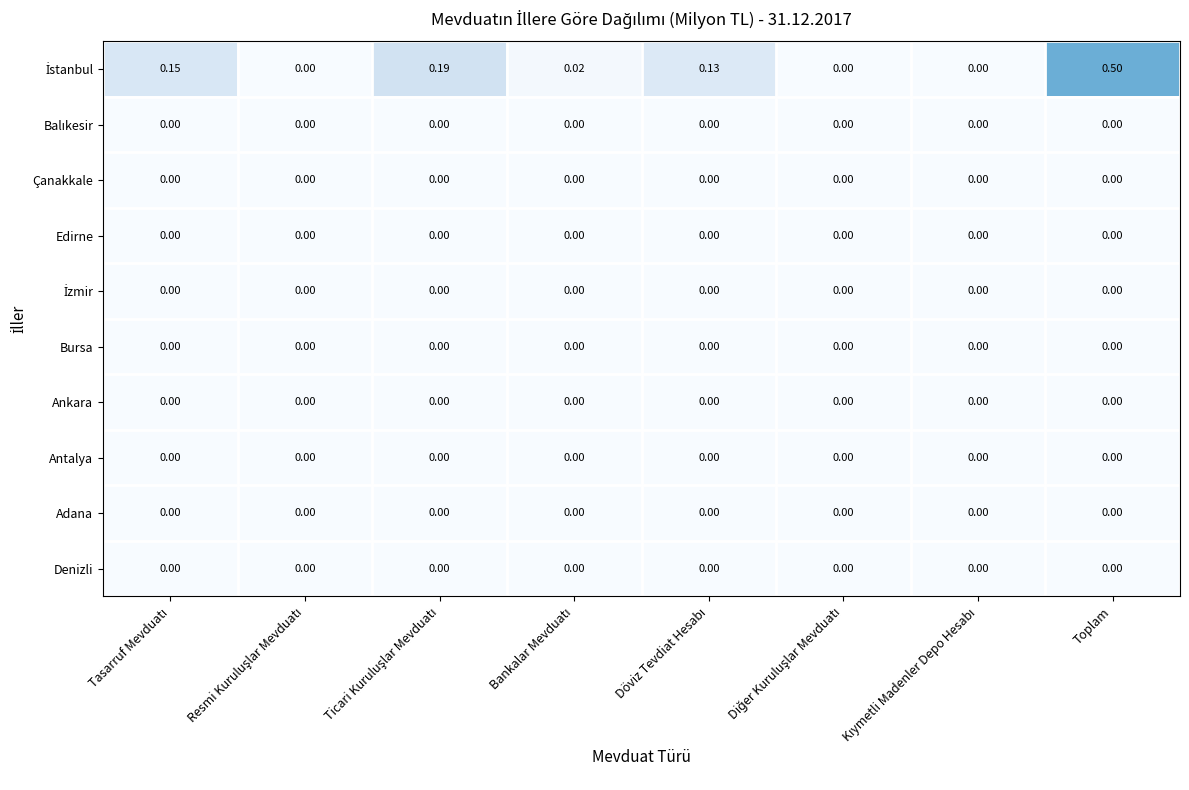

At which category is the sum across all series the highest?

Toplam